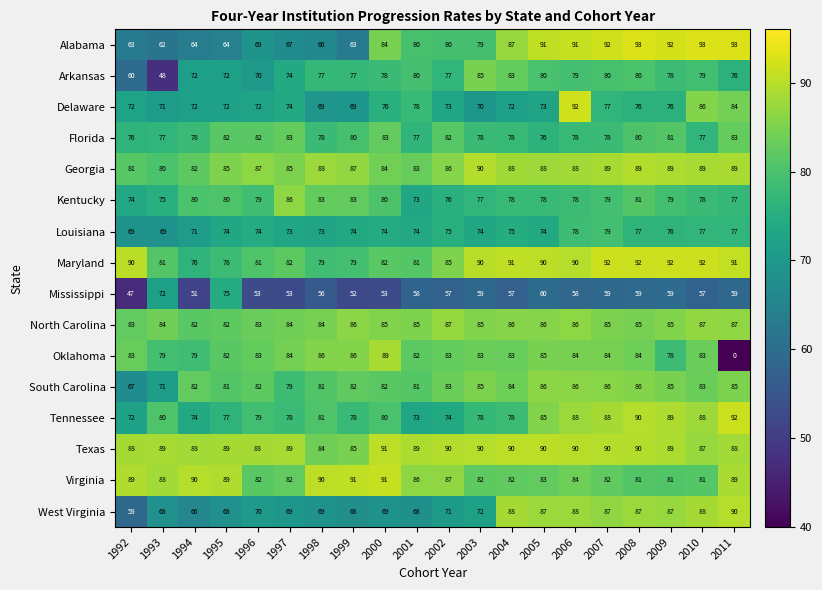

Between 1997 and 2007, which series saw the biggest shift?

Alabama